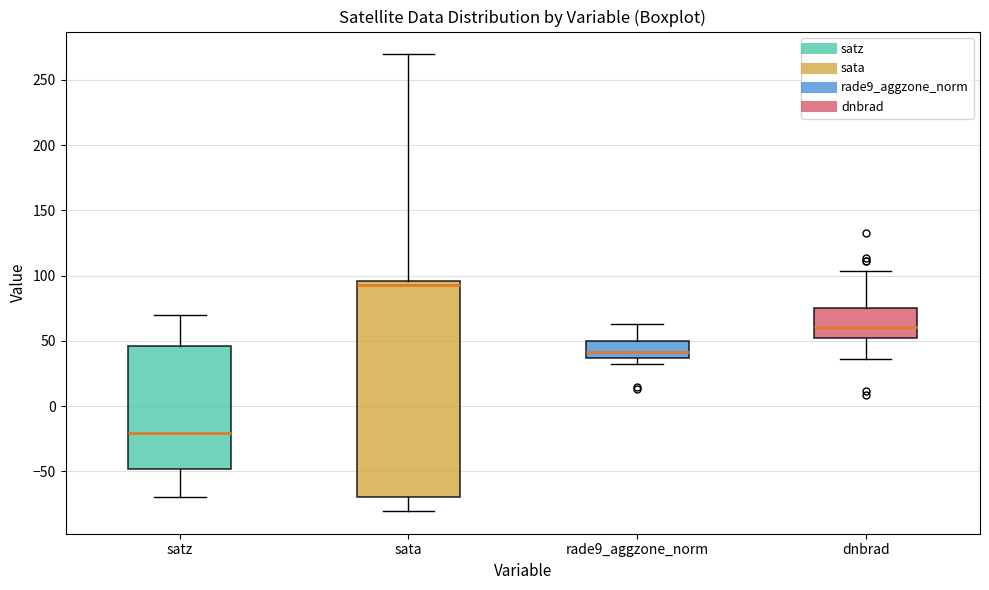

Which box has the lowest median line?

satz